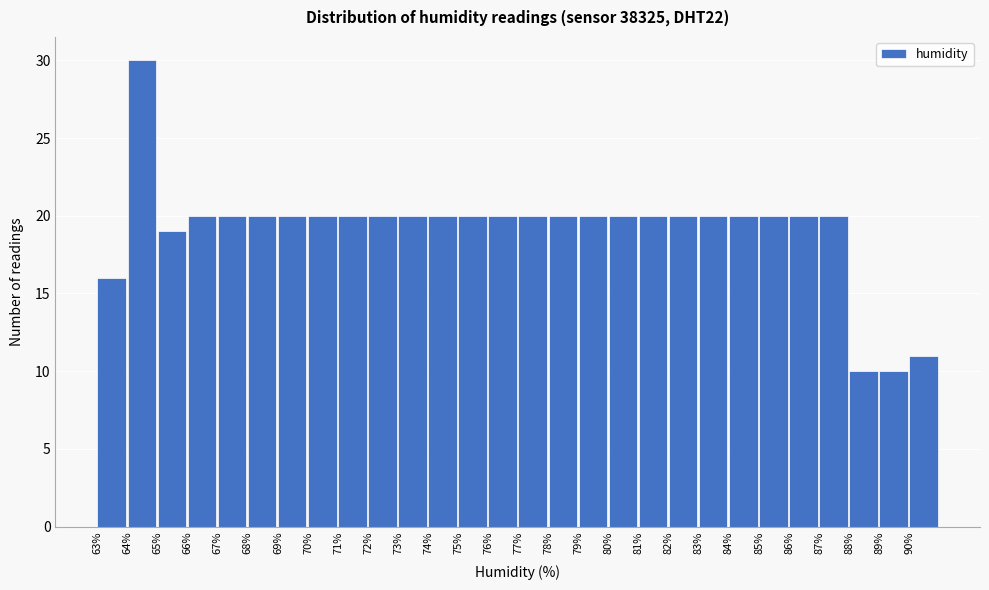

Reading left to right, transcribe this chart: for each bar, give the range it covers on the x-axis and its height. The values are not printed on the chart, so give them approximately, as read against the axis.

63 to 64: 16
64 to 65: 30
65 to 66: 19
66 to 67: 20
67 to 68: 20
68 to 69: 20
69 to 70: 20
70 to 71: 20
71 to 72: 20
72 to 73: 20
73 to 74: 20
74 to 75: 20
75 to 76: 20
76 to 77: 20
77 to 78: 20
78 to 79: 20
79 to 80: 20
80 to 81: 20
81 to 82: 20
82 to 83: 20
83 to 84: 20
84 to 85: 20
85 to 86: 20
86 to 87: 20
87 to 88: 20
88 to 89: 10
89 to 90: 10
90 to 91: 11